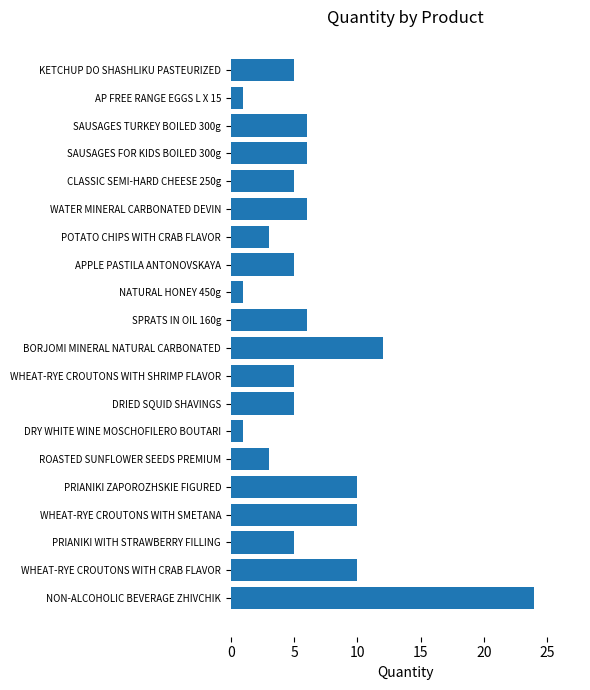

Reading bottom to top, what are all the values shown in this chart?

24	10	5	10	10	3	1	5	5	12	6	1	5	3	6	5	6	6	1	5